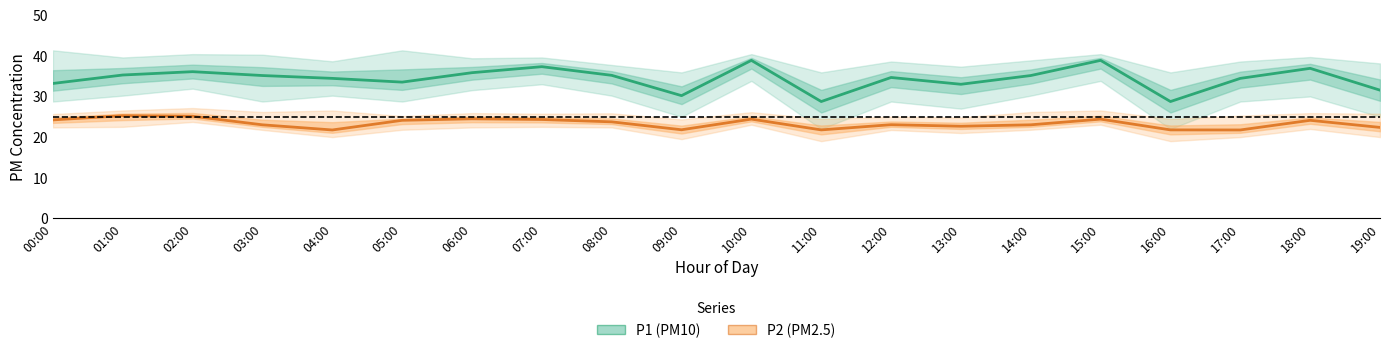

What is the difference between the second highest and minimum values in the P2 (PM2.5) series?

3.4